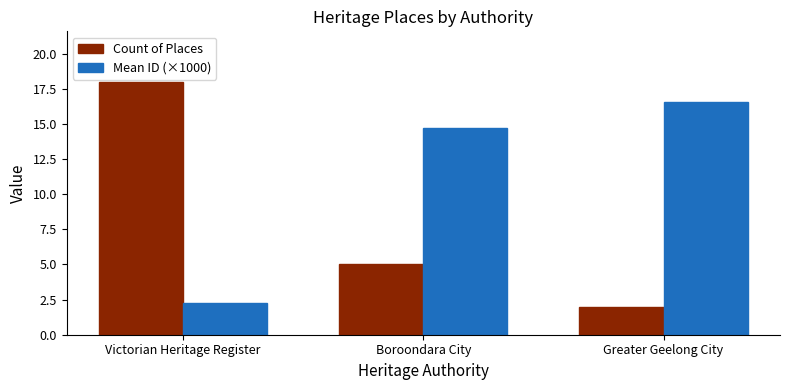

How many data points does each series have?

3